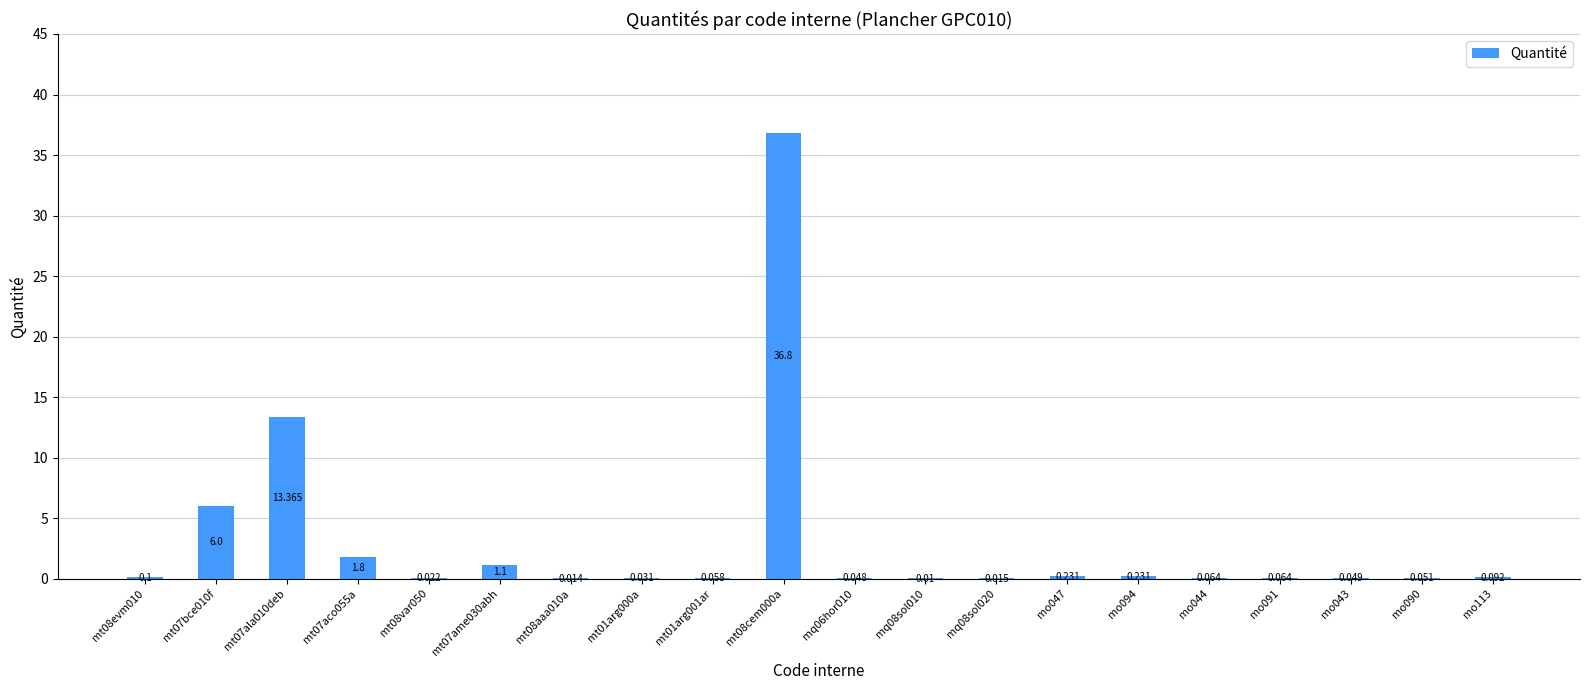

How many data points does each series have?

20